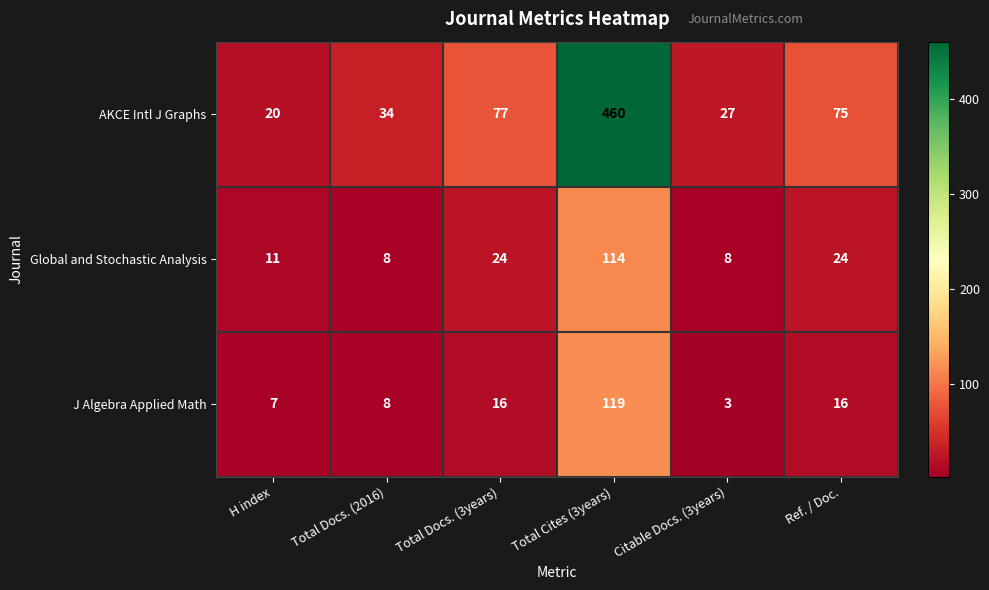

Reading left to right, transcribe all the data shown in this chart.

AKCE Intl J Graphs: H index=20	Total Docs. (2016)=34	Total Docs. (3years)=77	Total Cites (3years)=460	Citable Docs. (3years)=27	Ref. / Doc.=75
Global and Stochastic Analysis: H index=11	Total Docs. (2016)=8	Total Docs. (3years)=24	Total Cites (3years)=114	Citable Docs. (3years)=8	Ref. / Doc.=24
J Algebra Applied Math: H index=7	Total Docs. (2016)=8	Total Docs. (3years)=16	Total Cites (3years)=119	Citable Docs. (3years)=3	Ref. / Doc.=16